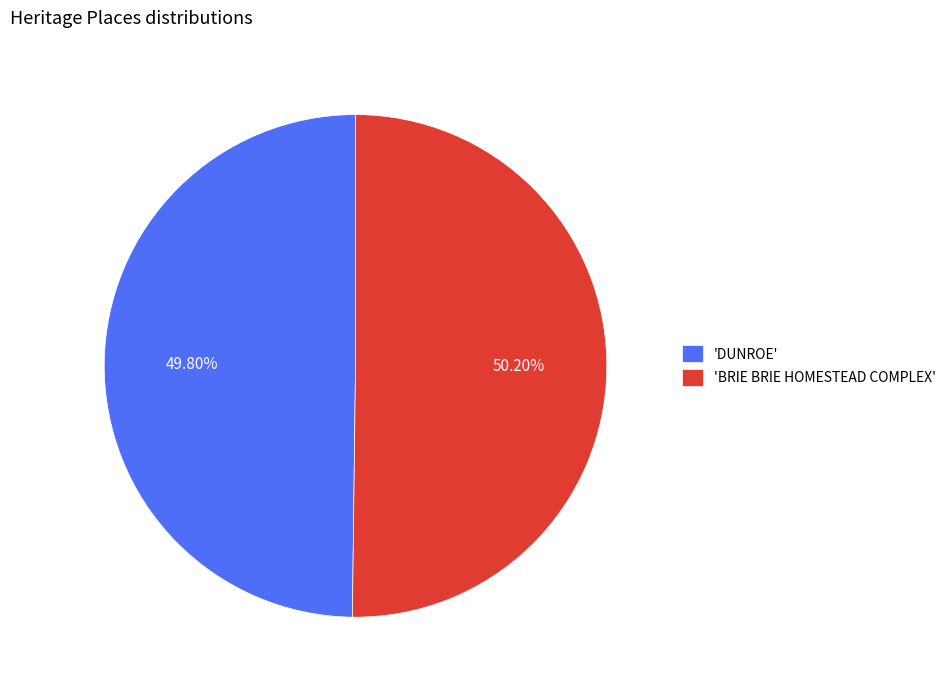

Combined, do 'DUNROE' and 'BRIE BRIE HOMESTEAD COMPLEX' account for over 50%?

Yes